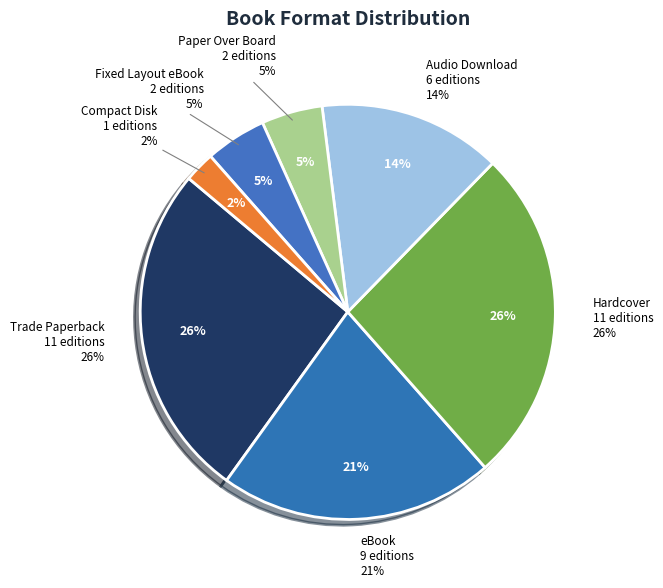

Which slice is the smallest?

Compact Disk